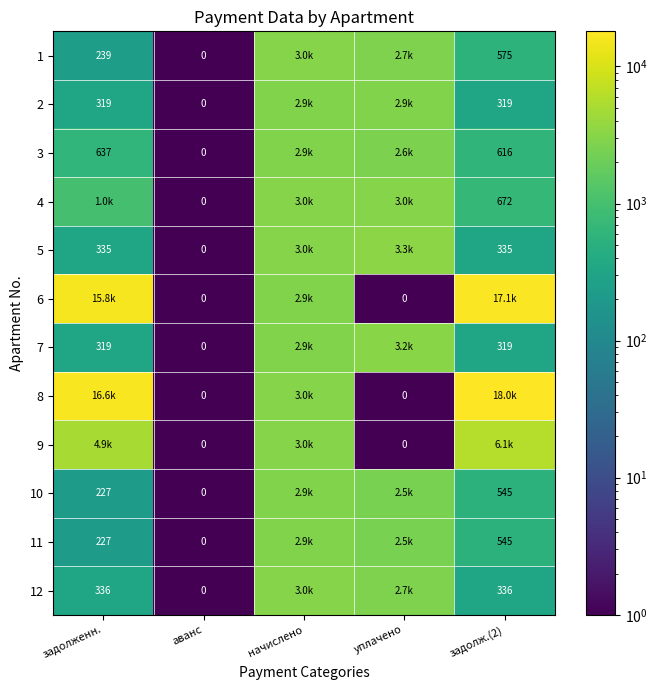

Where does the 1 series first go above 574?

начислено